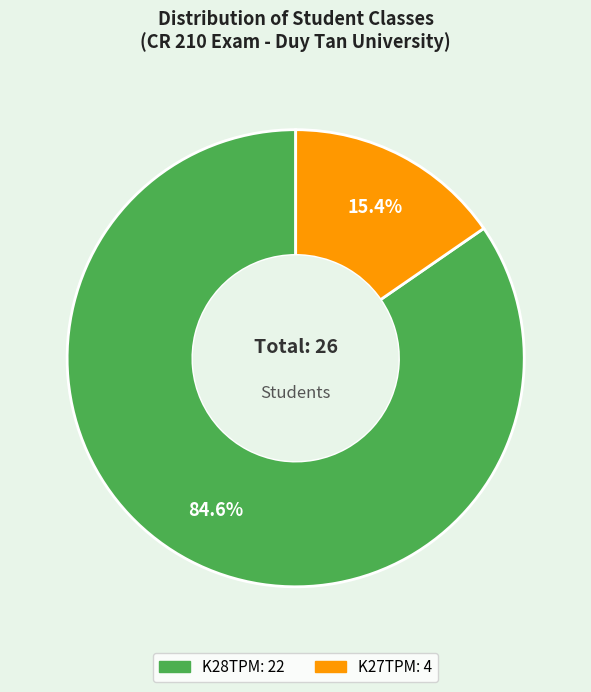

Does any single category account for the majority?

Yes